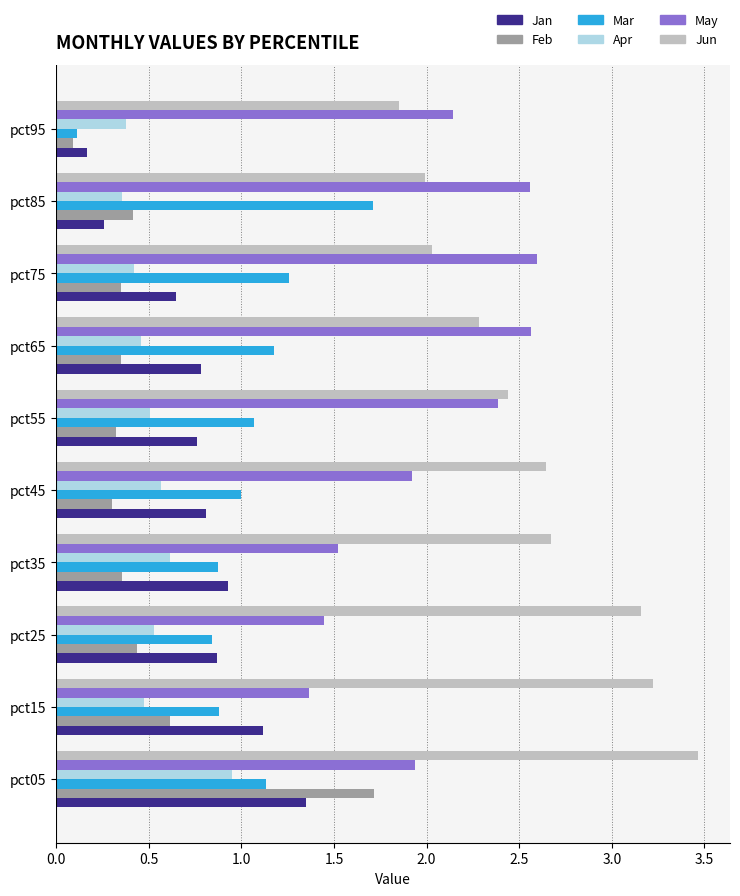

Is the value of Feb at pct75 greater than the value of Apr at pct15?

No